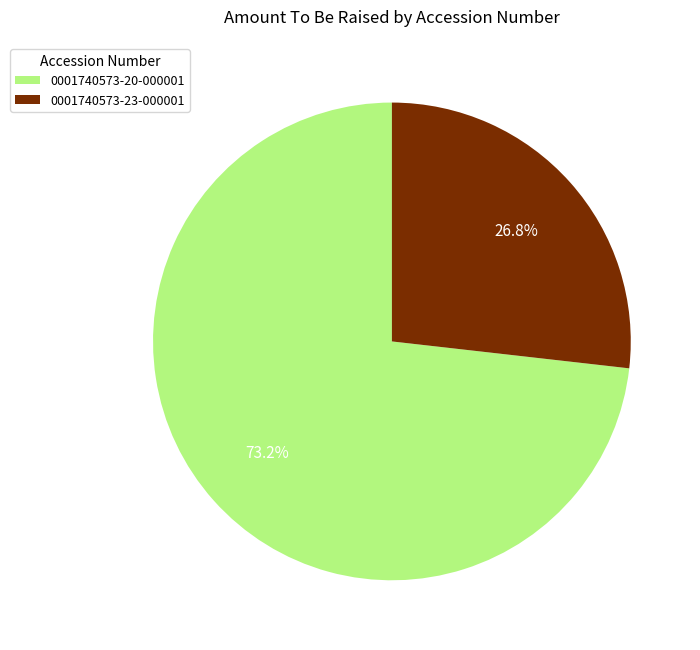

Which has a higher value, 0001740573-20-000001 or 0001740573-23-000001?

0001740573-20-000001